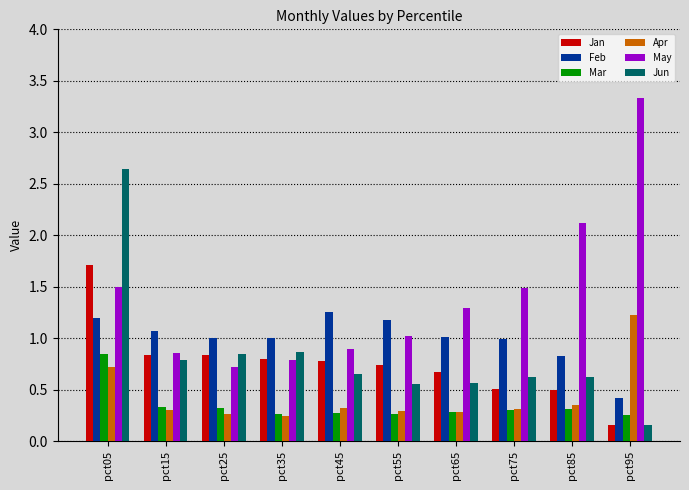

Is the value of Feb at pct05 greater than the value of May at pct45?

Yes